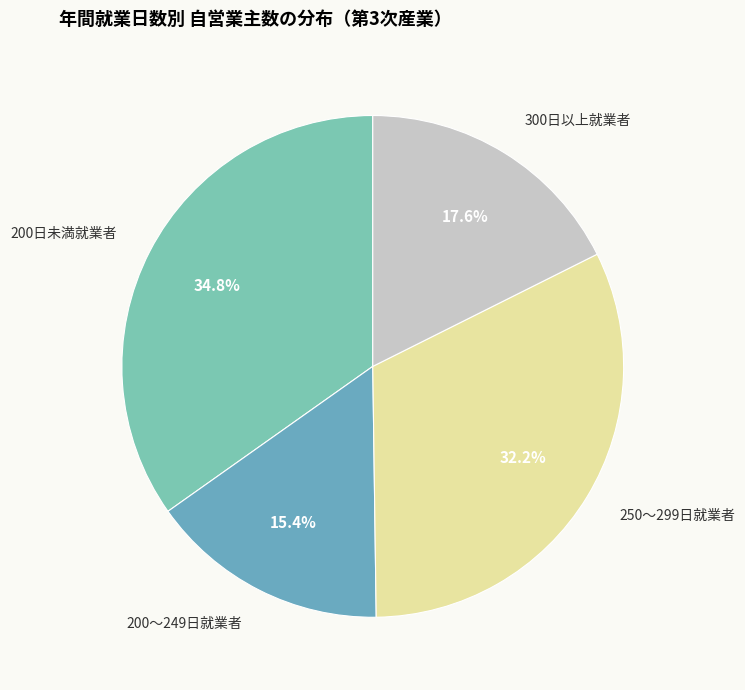

Rank the categories by value from highest to lowest.

200日未満就業者, 250～299日就業者, 300日以上就業者, 200～249日就業者